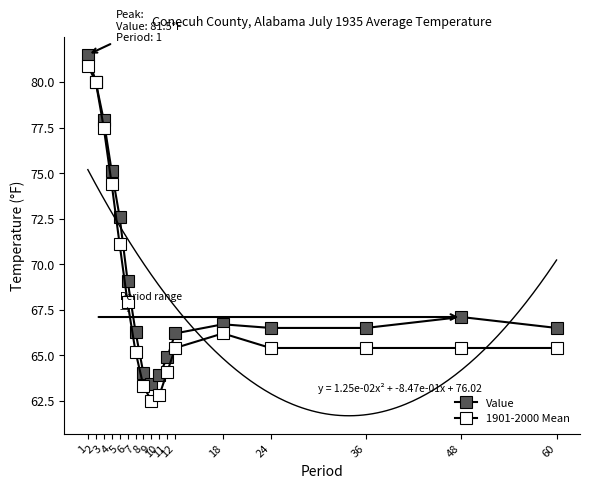

List the series in order of their peak value, highest first.

Value, 1901-2000 Mean